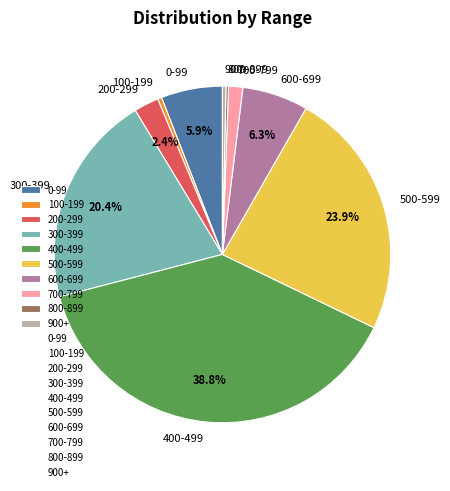

Which has a higher value, 300-399 or 500-599?

500-599